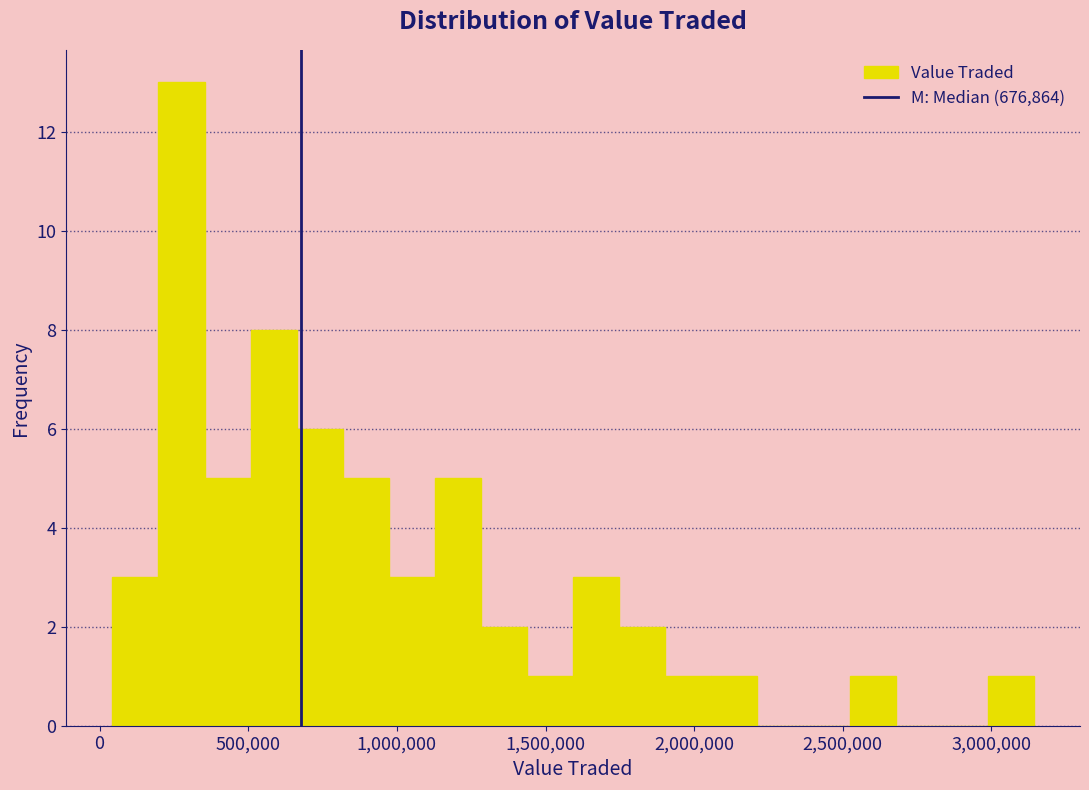

Read against the x-axis, roughly where is the centre of the tallest bar?

300000